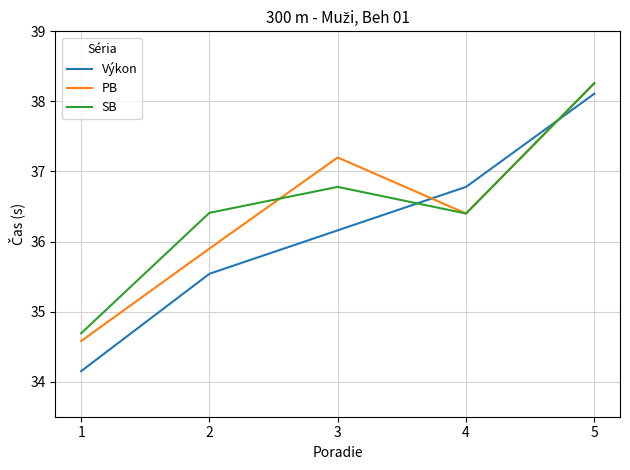

At how many categories does at least one series exceed 36?

4